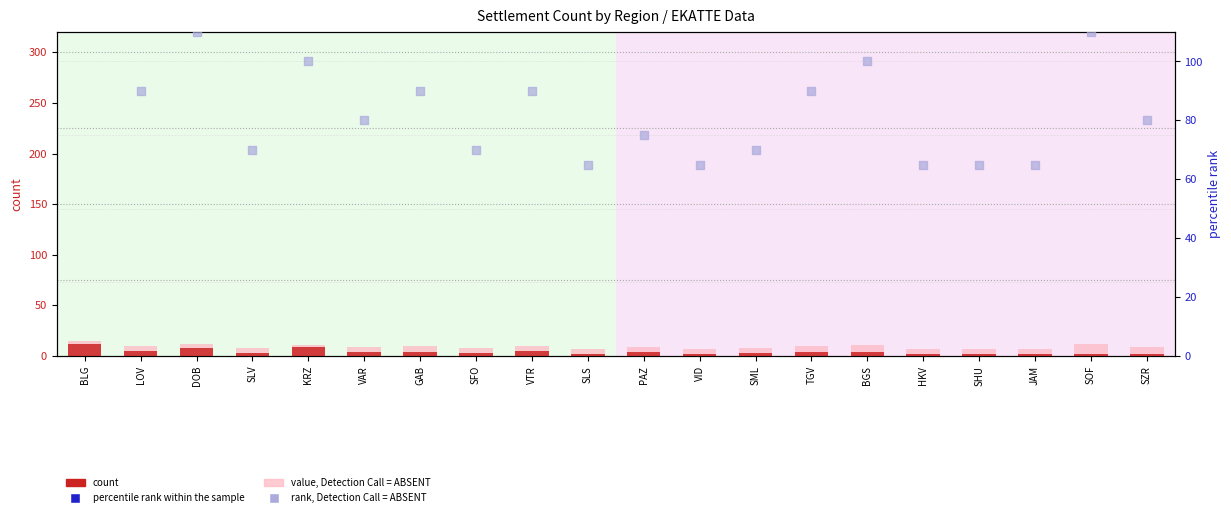

Is the value of count at SLV greater than the value of value, Detection Call = ABSENT at SLV?

No